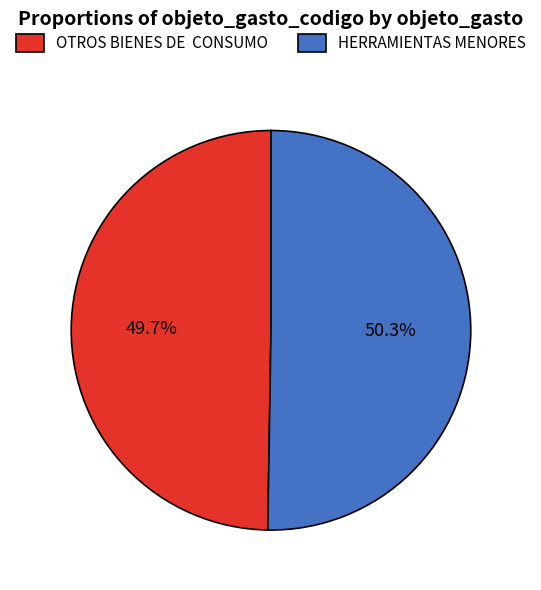

What is the smallest slice in the pie chart?

OTROS BIENES DE CONSUMO